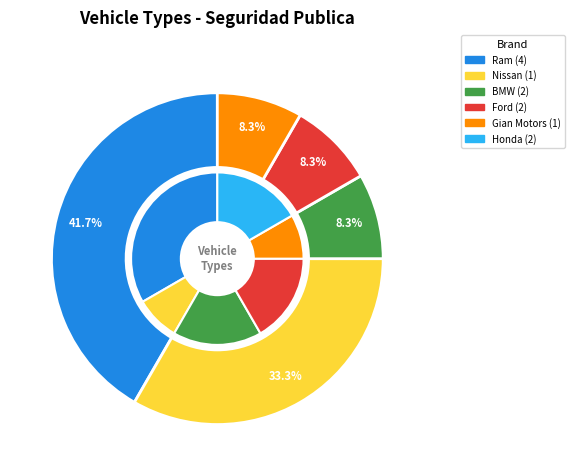

Is Ranger Pick Up 4x2 the majority of the pie?

No